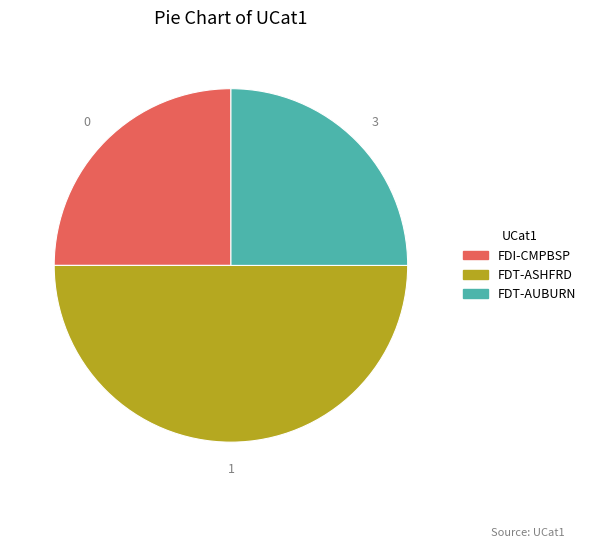

Does FDT-AUBURN account for over 50% of the chart?

No